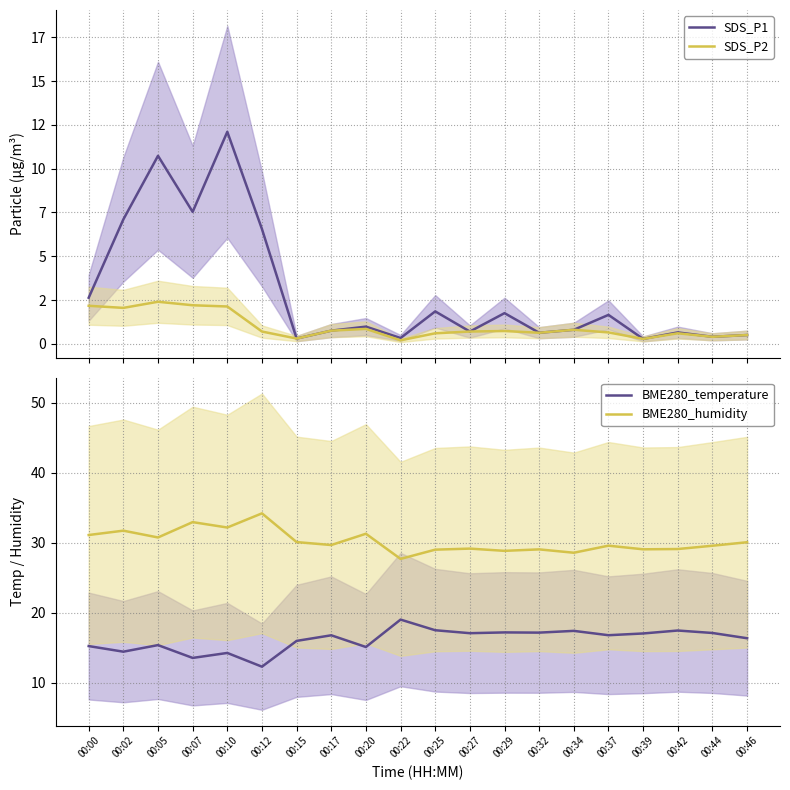

At how many categories does at least one series exceed 22?

20